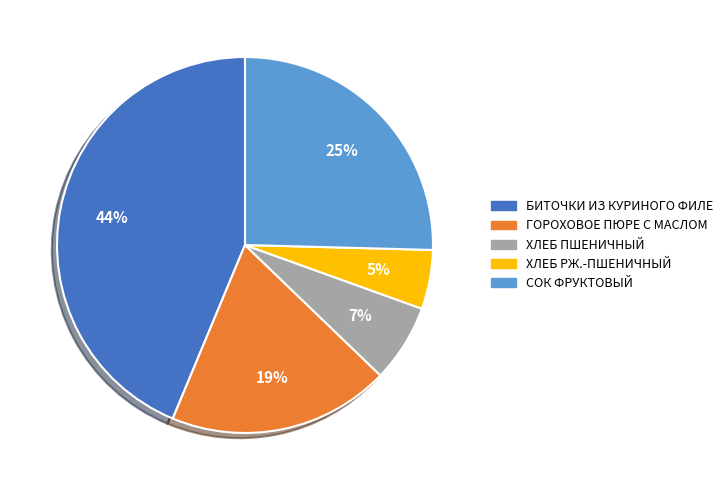

To the nearest percent, what is the combined percentage of ГОРОХОВОЕ ПЮРЕ С МАСЛОМ and СОК ФРУКТОВЫЙ?

44%